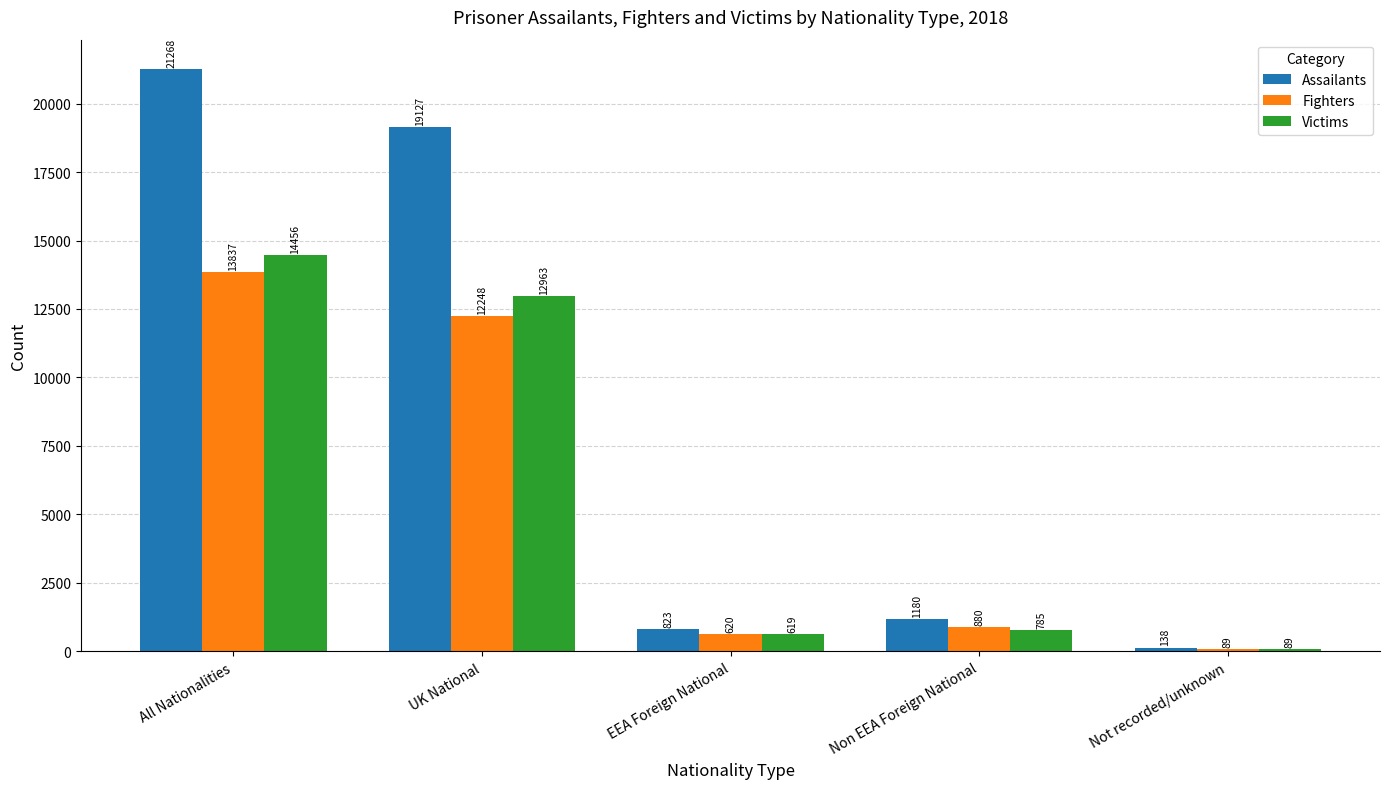

At which category is the sum across all series the highest?

All Nationalities